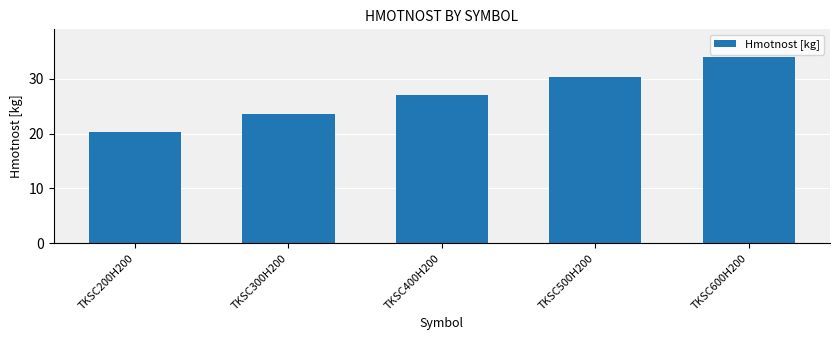

The value at TKSC200H200 is 20.3. True or false?

True